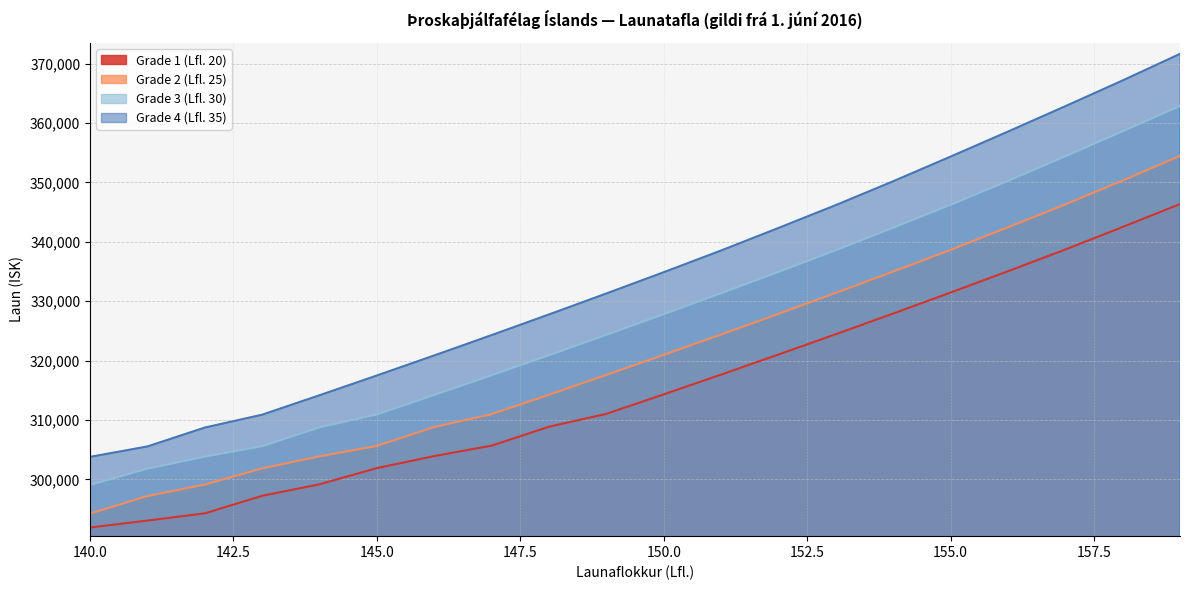

What is the sum of the Grade 2 (Lfl. 25) values at 145.0 and 150.0?

626626.4